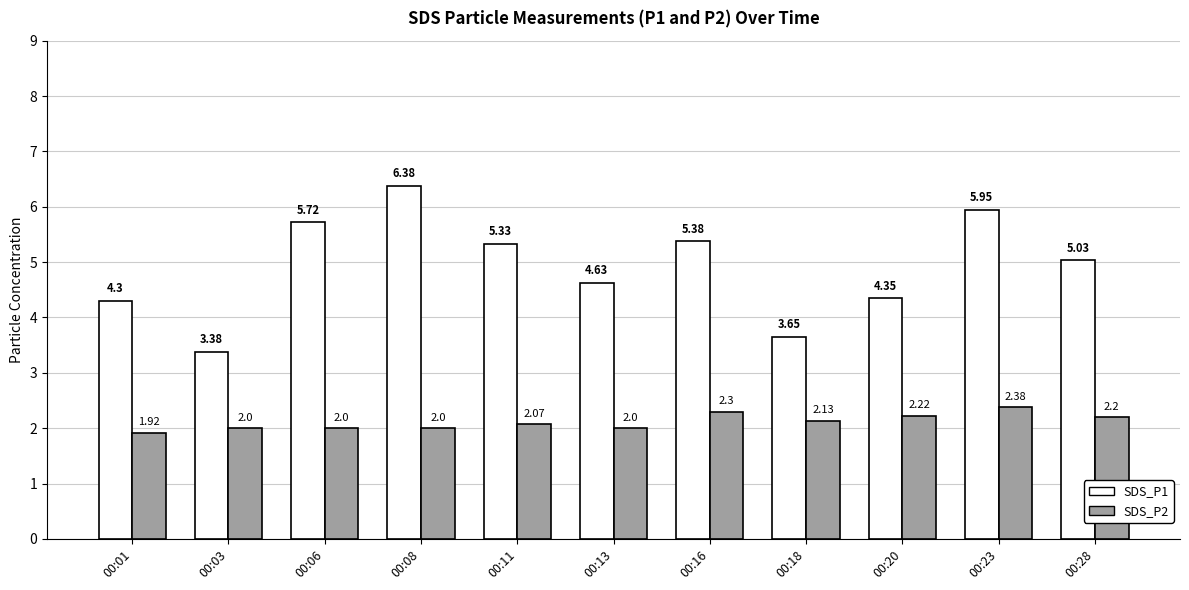

Rank the categories by SDS_P1 value from lowest to highest.

00:03, 00:18, 00:01, 00:20, 00:13, 00:28, 00:11, 00:16, 00:06, 00:23, 00:08